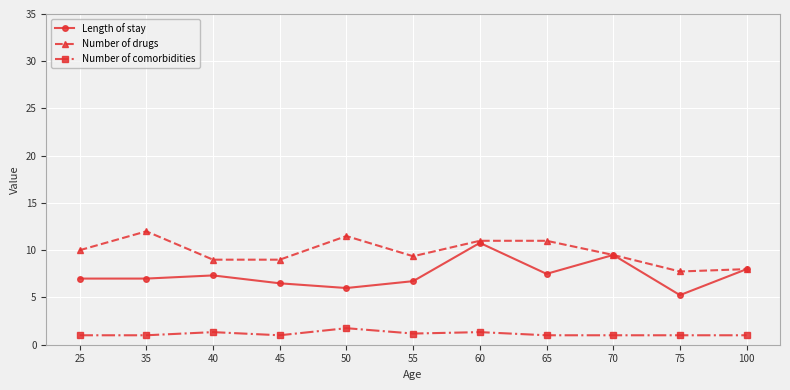

What is the minimum value shown in the chart?

1.0